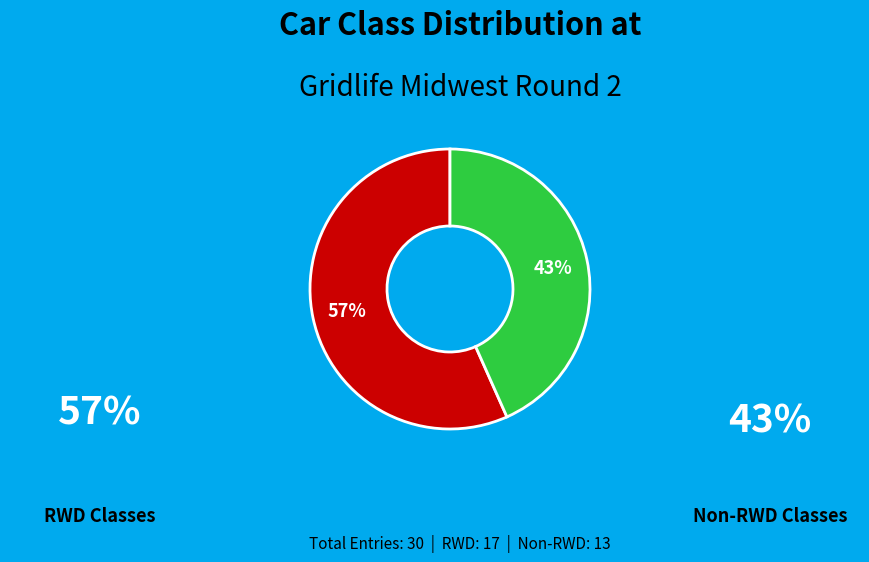

Does any single category account for the majority?

Yes